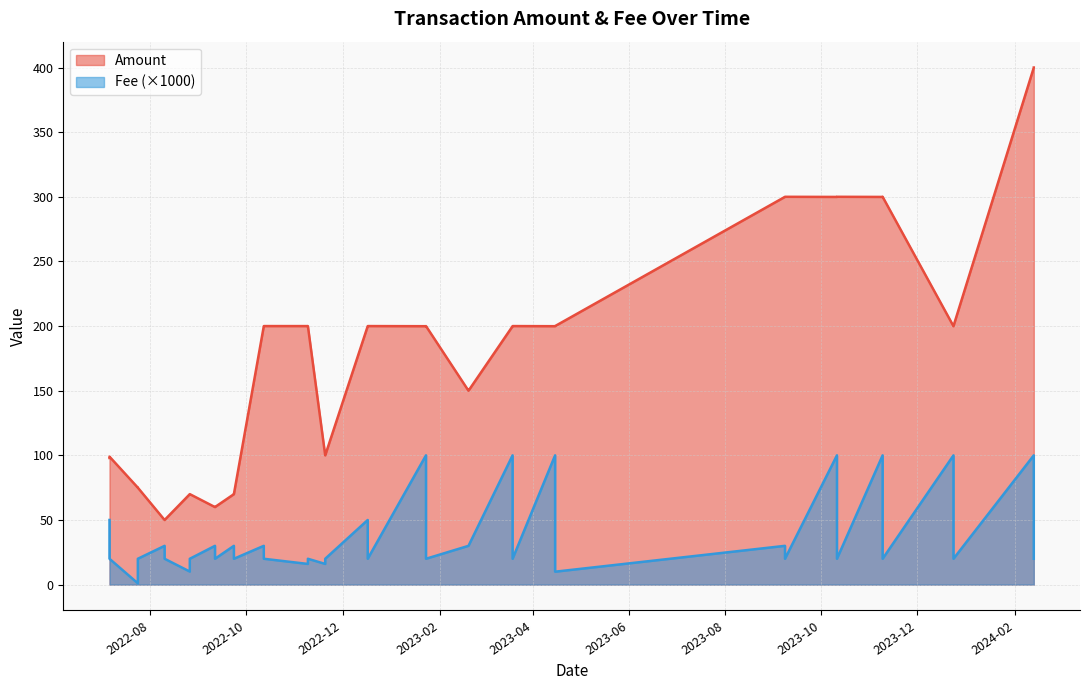

Reading left to right, what are all the values shown in this chart?

Amount: 2024-02-13=399.9	2024-02-13=400.0	2023-12-24=199.9	2023-12-24=200.0	2023-11-09=299.9	2023-11-09=300.0	2023-10-11=299.9	2023-10-11=300.0	2023-09-08=300.0	2023-09-08=300.0	2023-04-15=199.9	2023-04-15=200.0	2023-03-19=199.9	2023-03-19=200.0	2023-02-19=150.0	2023-02-19=150.0	2023-01-23=199.9	2023-01-23=200.0	2022-12-17=199.9	2022-12-17=200.0	2022-11-20=100.0	2022-11-20=100.0	2022-11-09=200.0	2022-11-09=200.0	2022-10-12=200.0	2022-10-12=200.0	2022-09-23=70.0	2022-09-23=70.0	2022-09-11=60.0	2022-09-11=60.0	2022-08-26=70.0	2022-08-26=70.0	2022-08-10=50.0	2022-08-10=50.0	2022-07-24=75.0	2022-07-24=75.0	2022-07-06=98.0	2022-07-06=99.0
Fee: 2024-02-13=0.1	2024-02-13=0.0	2023-12-24=0.1	2023-12-24=0.0	2023-11-09=0.1	2023-11-09=0.0	2023-10-11=0.1	2023-10-11=0.0	2023-09-08=0.0	2023-09-08=0.0	2023-04-15=0.1	2023-04-15=0.0	2023-03-19=0.1	2023-03-19=0.0	2023-02-19=0.0	2023-02-19=0.0	2023-01-23=0.1	2023-01-23=0.0	2022-12-17=0.1	2022-12-17=0.0	2022-11-20=0.0	2022-11-20=0.0	2022-11-09=0.0	2022-11-09=0.0	2022-10-12=0.0	2022-10-12=0.0	2022-09-23=0.0	2022-09-23=0.0	2022-09-11=0.0	2022-09-11=0.0	2022-08-26=0.0	2022-08-26=0.0	2022-08-10=0.0	2022-08-10=0.0	2022-07-24=0.0	2022-07-24=0.0	2022-07-06=0.1	2022-07-06=0.0